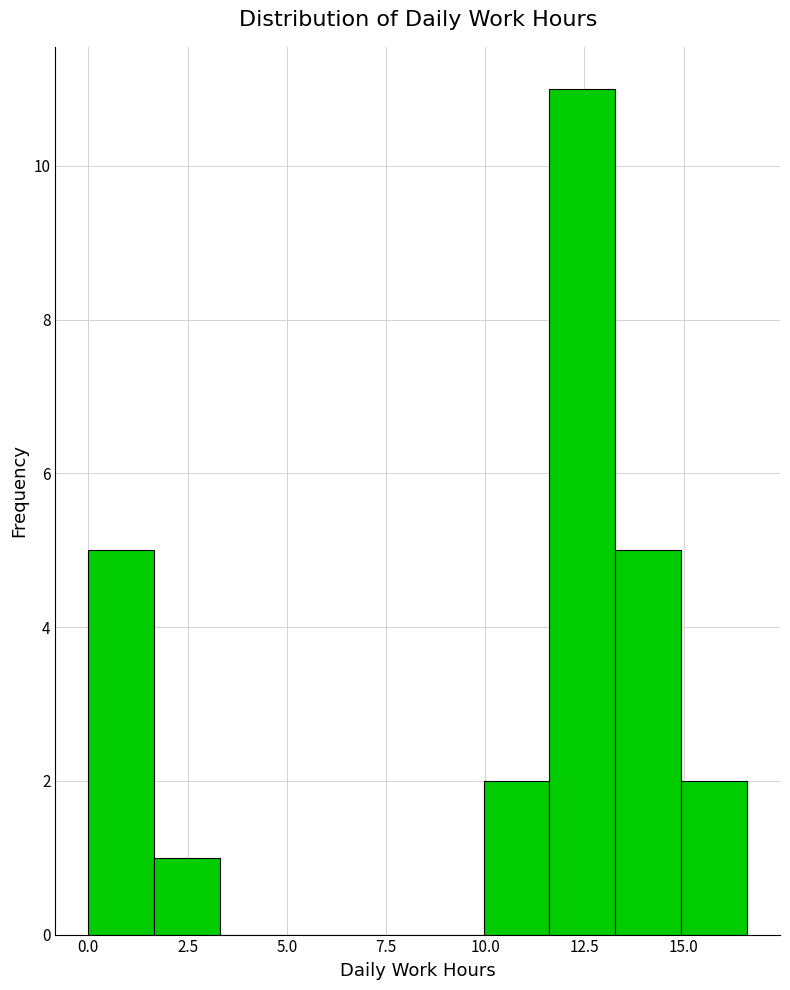

Read against the x-axis, roughly where is the centre of the tallest bar?

12.5